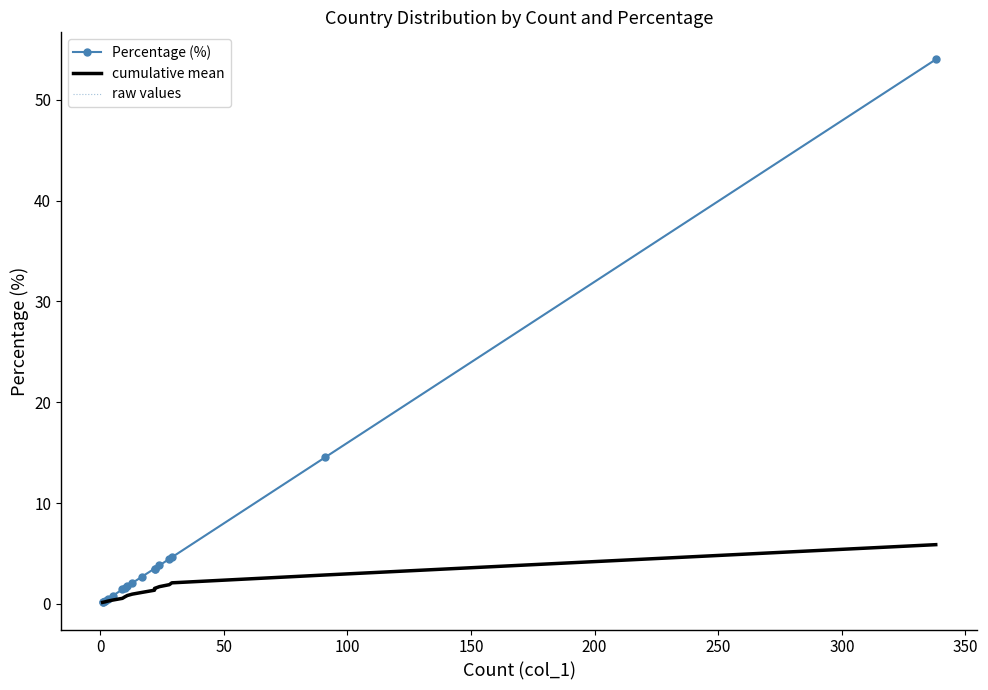

What is the average value of the raw values series?

5.9